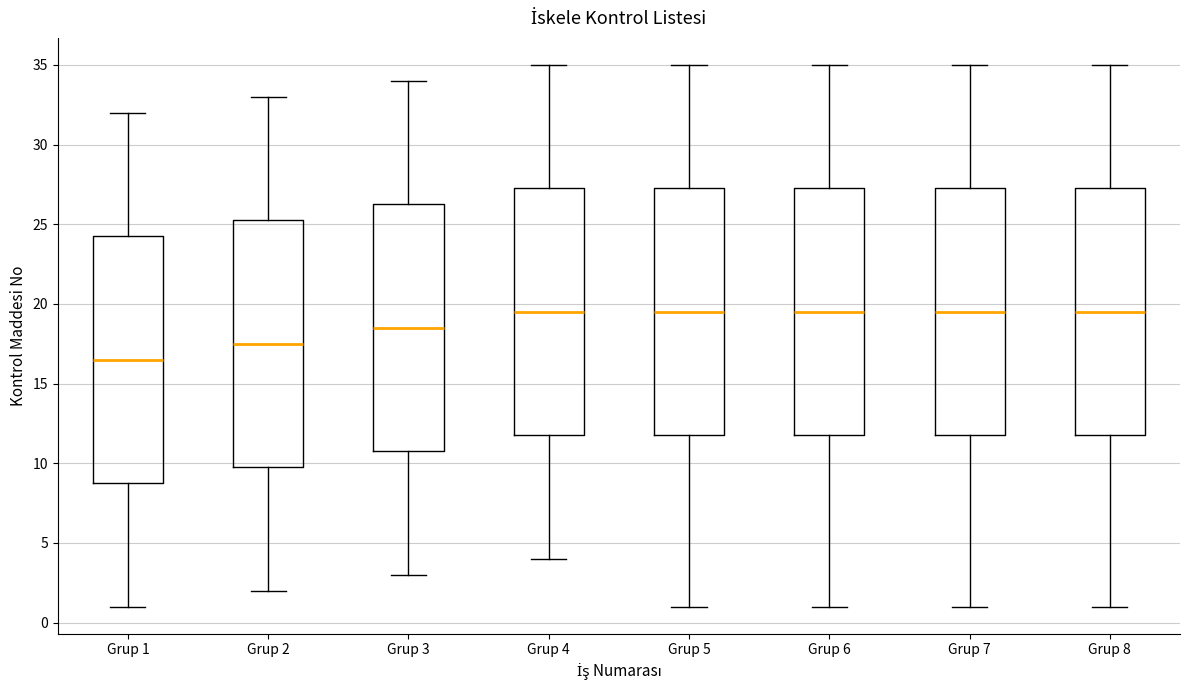

Where does the median line of the box for Grup 3 sit on the y-axis? The values are not printed on the chart, so give them approximately, as read against the axis.

18.5